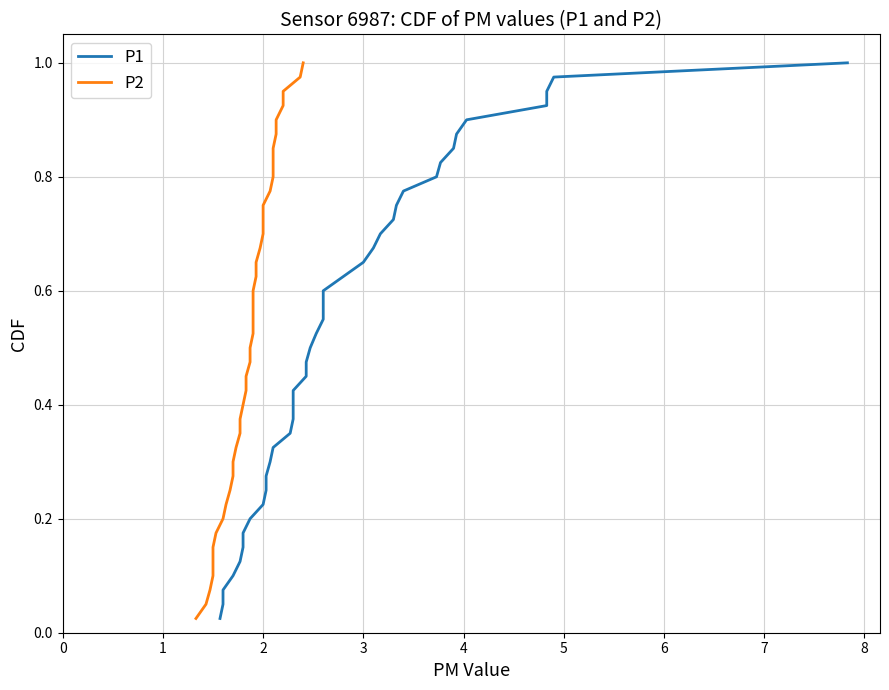

True or false: P1 and P2 intersect in this chart.

False